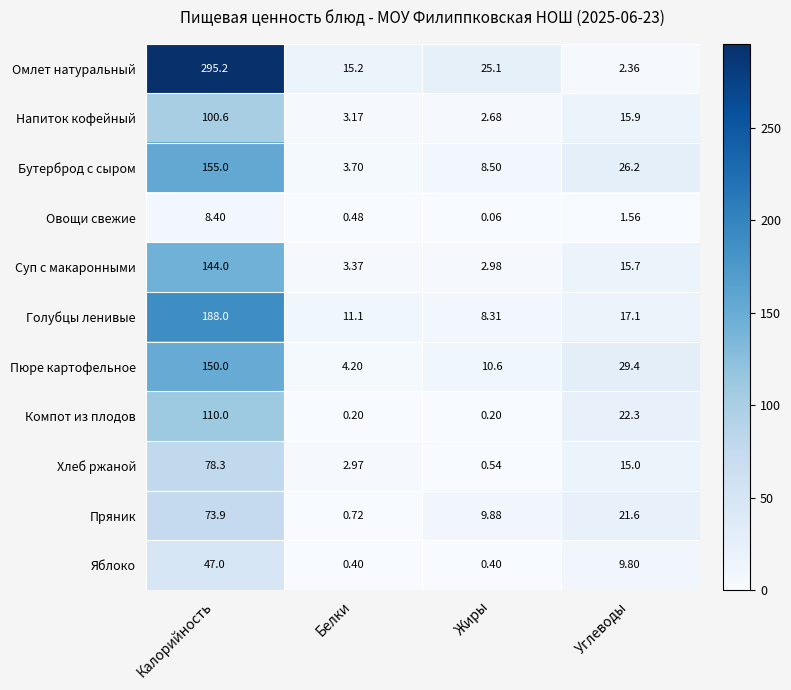

At Калорийность, list the series in order from smallest to largest.

Овощи свежие, Яблоко, Пряник, Хлеб ржаной, Напиток кофейный, Компот из плодов, Суп с макаронными, Пюре картофельное, Бутерброд с сыром, Голубцы ленивые, Омлет натуральный